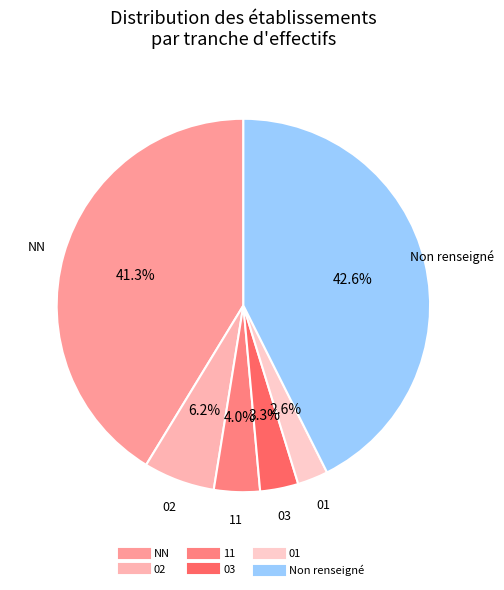

What is the smallest slice in the pie chart?

01